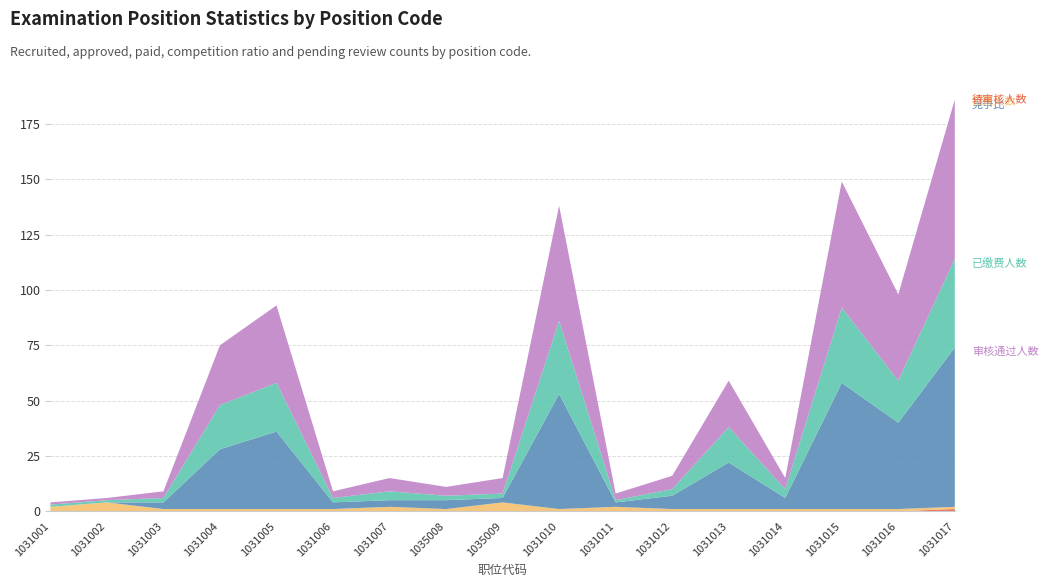

Reading right to left, transcribe all the data shown in this chart.

已缴费人数: 1031017=40	1031016=19	1031015=34	1031014=4	1031013=16	1031012=3	1031011=1	1031010=33	1035009=2	1035008=2	1031007=4	1031006=2	1031005=22	1031004=20	1031003=2	1031002=1	1031001=1
审核通过人数: 1031017=72	1031016=39	1031015=57	1031014=5	1031013=21	1031012=6	1031011=3	1031010=52	1035009=7	1035008=4	1031007=6	1031006=3	1031005=35	1031004=27	1031003=3	1031002=1	1031001=1
招录人数: 1031017=1	1031016=1	1031015=1	1031014=1	1031013=1	1031012=1	1031011=2	1031010=1	1035009=4	1035008=1	1031007=2	1031006=1	1031005=1	1031004=1	1031003=1	1031002=4	1031001=2
竞争比: 1031017=72	1031016=39	1031015=57	1031014=5	1031013=21	1031012=6	1031011=2	1031010=52	1035009=2	1035008=4	1031007=3	1031006=3	1031005=35	1031004=27	1031003=3	1031002=0	1031001=0
待审核人数: 1031017=1	1031016=0	1031015=0	1031014=0	1031013=0	1031012=0	1031011=0	1031010=0	1035009=0	1035008=0	1031007=0	1031006=0	1031005=0	1031004=0	1031003=0	1031002=0	1031001=0